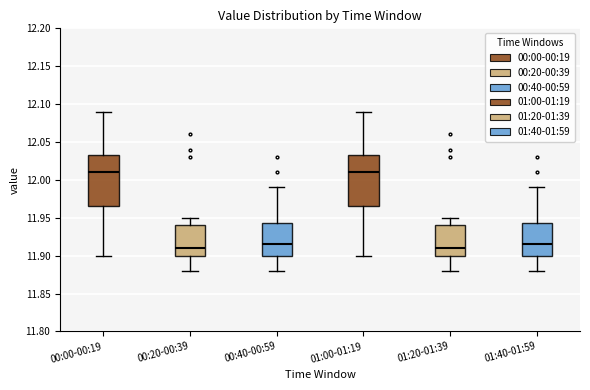

Reading left to right, read every box against the y-axis: the position of its median line, the range the box covers, and the ends of its whiskers. The values are not printed on the chart, so give them approximately, as read against the axis.

00:00-00:19: median 12.010, box 11.965 to 12.035, whiskers 11.900 to 12.090
00:20-00:39: median 11.910, box 11.900 to 11.940, whiskers 11.880 to 11.950
00:40-00:59: median 11.915, box 11.900 to 11.945, whiskers 11.880 to 11.990
01:00-01:19: median 12.010, box 11.965 to 12.035, whiskers 11.900 to 12.090
01:20-01:39: median 11.910, box 11.900 to 11.940, whiskers 11.880 to 11.950
01:40-01:59: median 11.915, box 11.900 to 11.945, whiskers 11.880 to 11.990